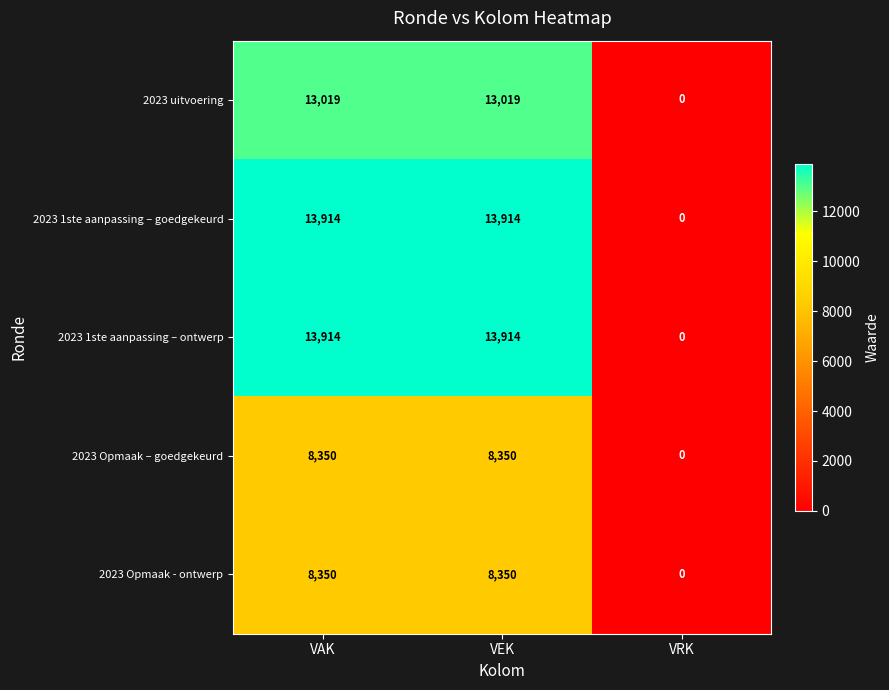

True or false: 2023 Opmaak - ontwerp has a value of 8350 at VAK.

True